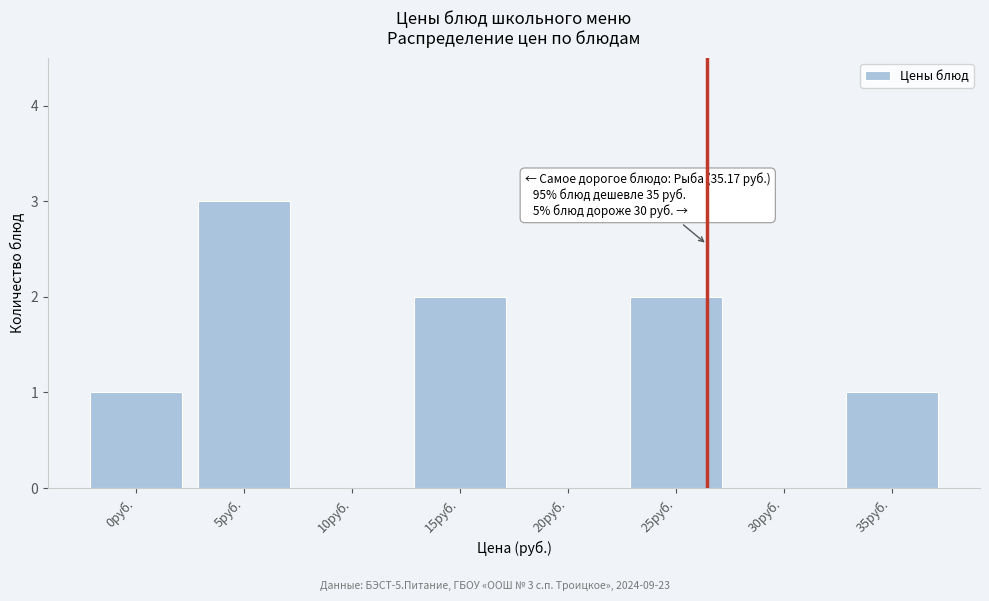

Reading left to right, extract all data points from this chart.

0руб.=1	5руб.=3	10руб.=0	15руб.=2	20руб.=0	25руб.=2	30руб.=0	35руб.=1